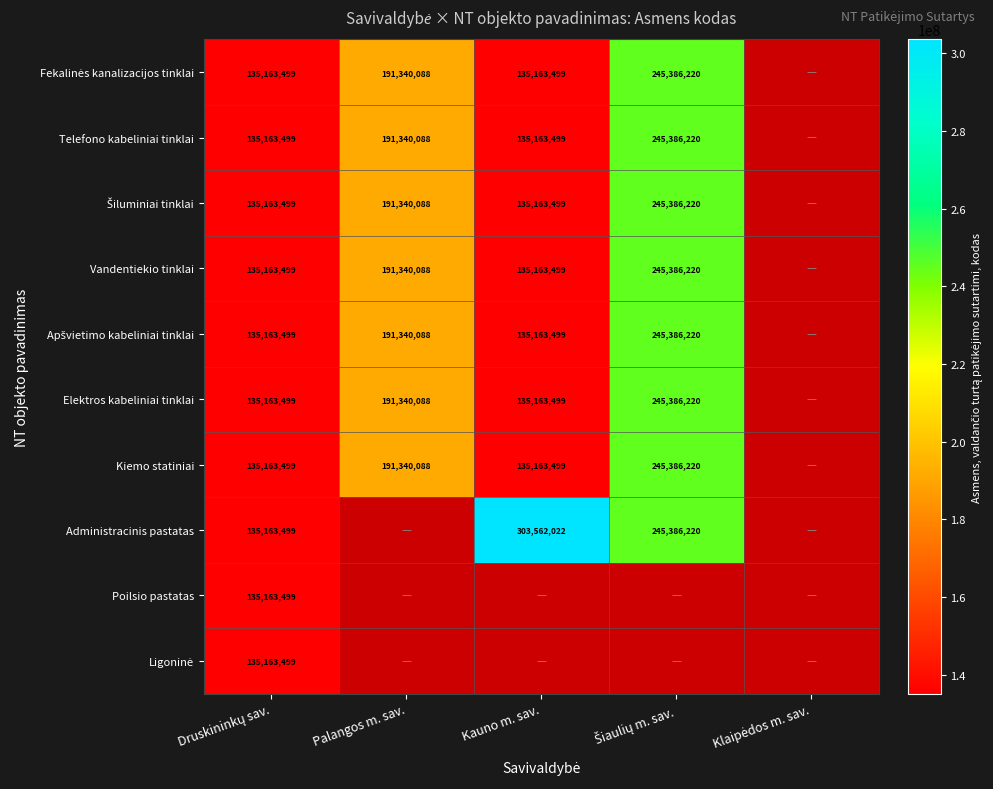

The Telefono kabeliniai tinklai series shows 73138555 at Kauno m. sav.. True or false?

False